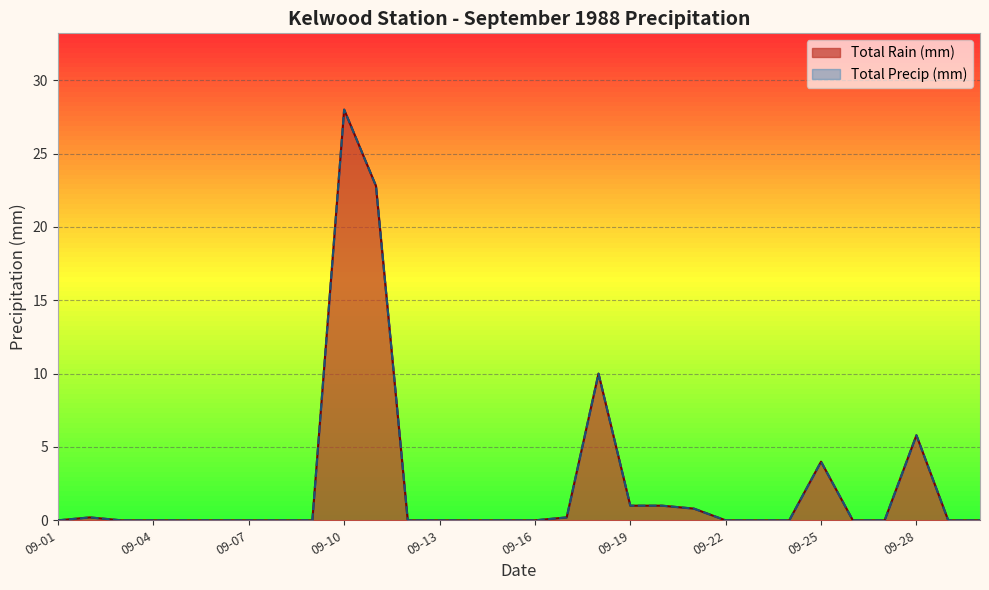

What is the highest value of the Total Precip (mm) series?

28.0